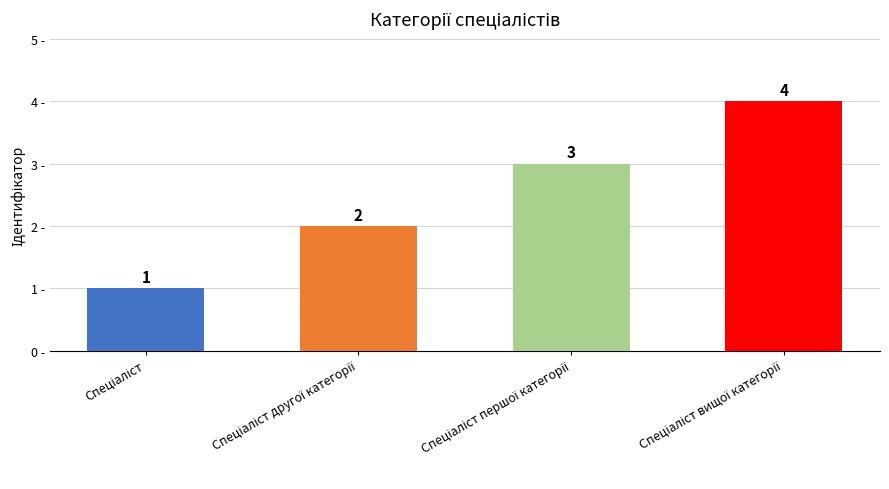

Count the number of categories in the chart.

4